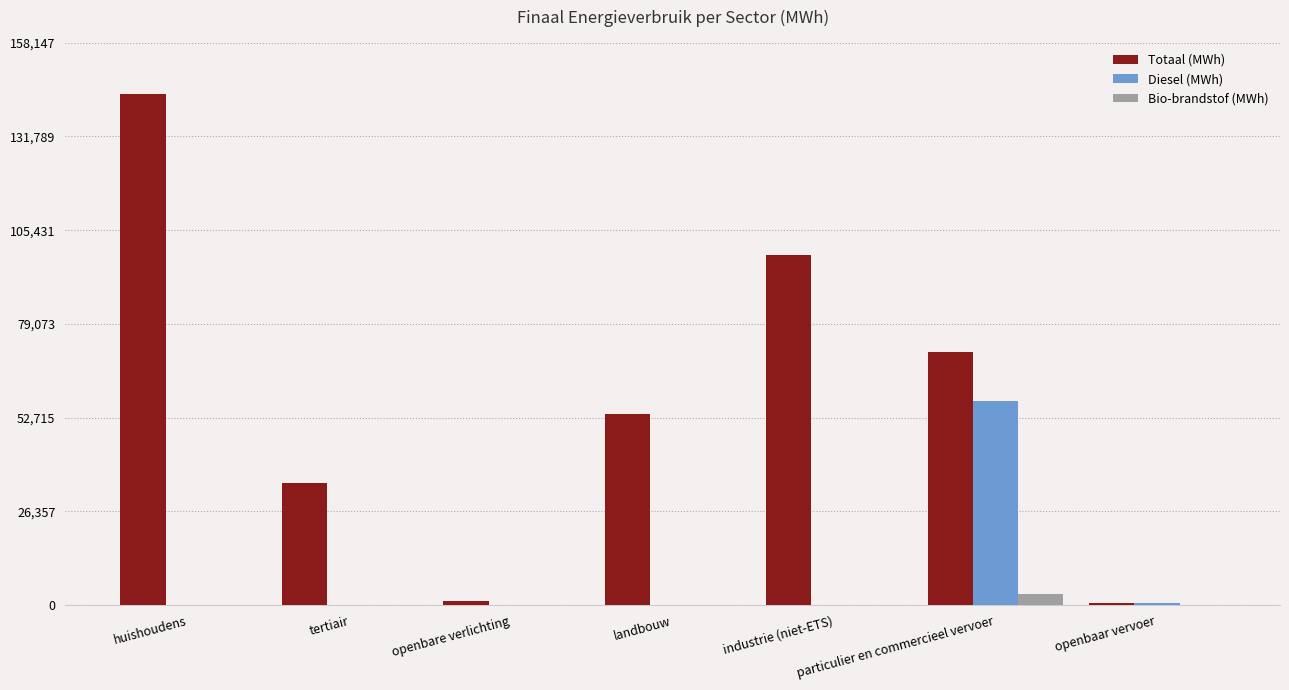

Is the value of Totaal (MWh) at landbouw greater than the value of Diesel (MWh) at industrie (niet-ETS)?

Yes